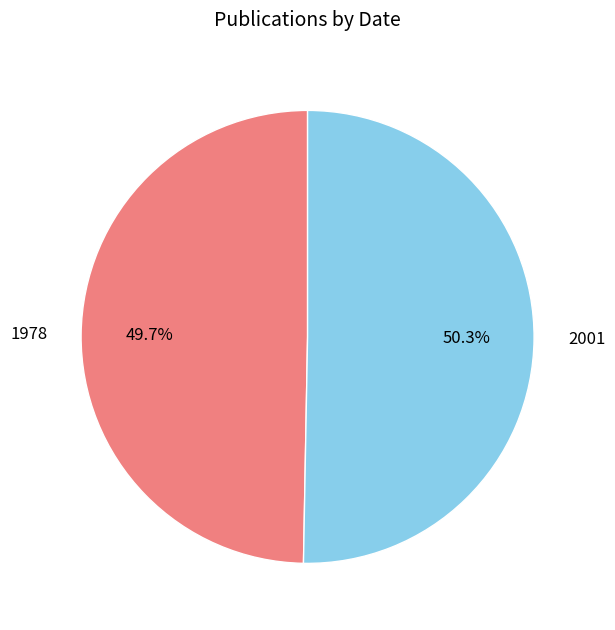

To the nearest percent, what is the difference between the largest and smallest slice percentages?

1%